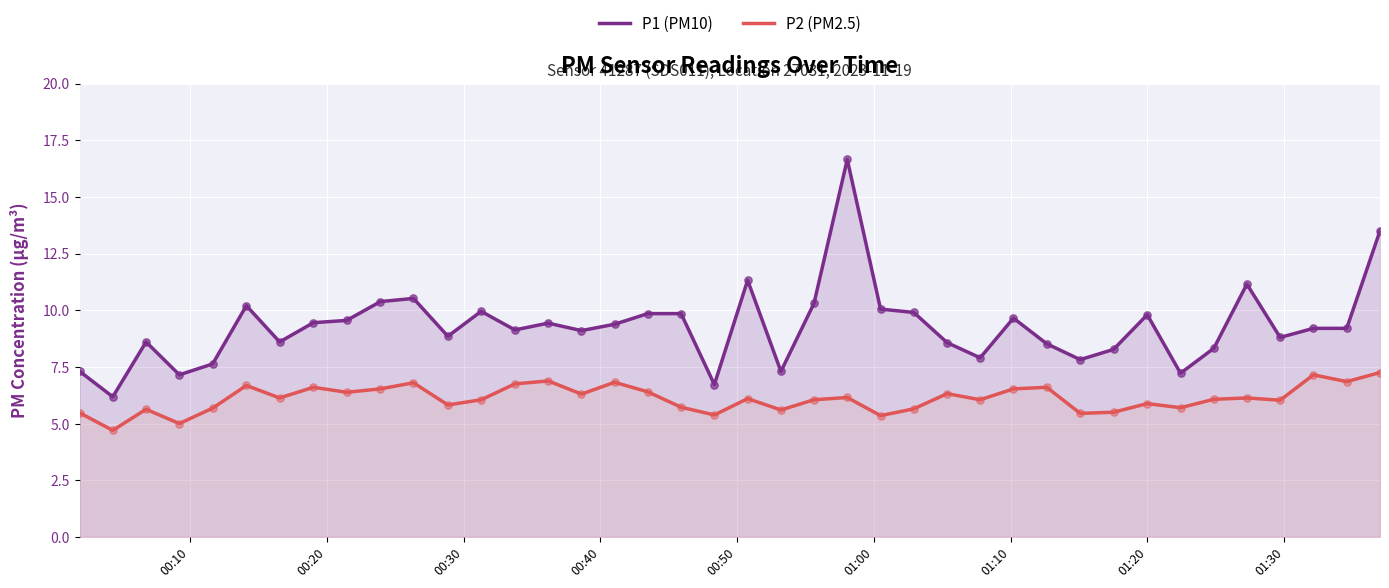

Which series has the largest Y range (max minus min)?

P1 (PM10)